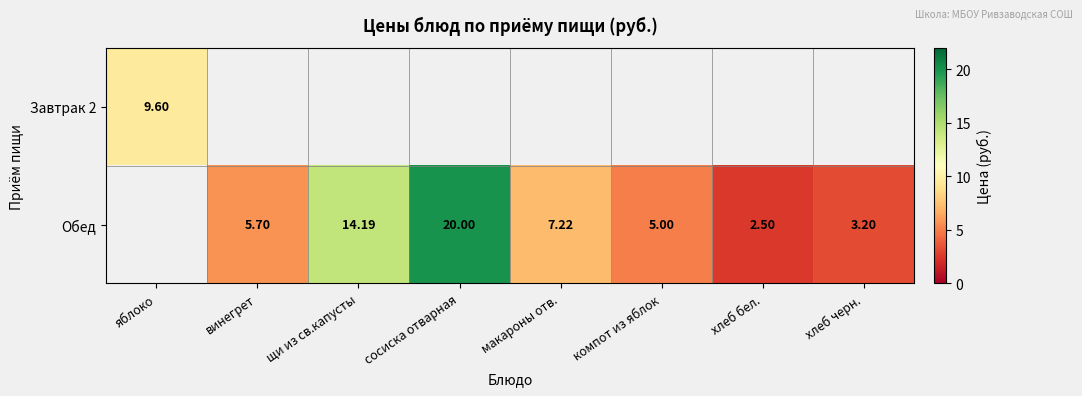

What is the highest value of the Завтрак 2 series?

9.6